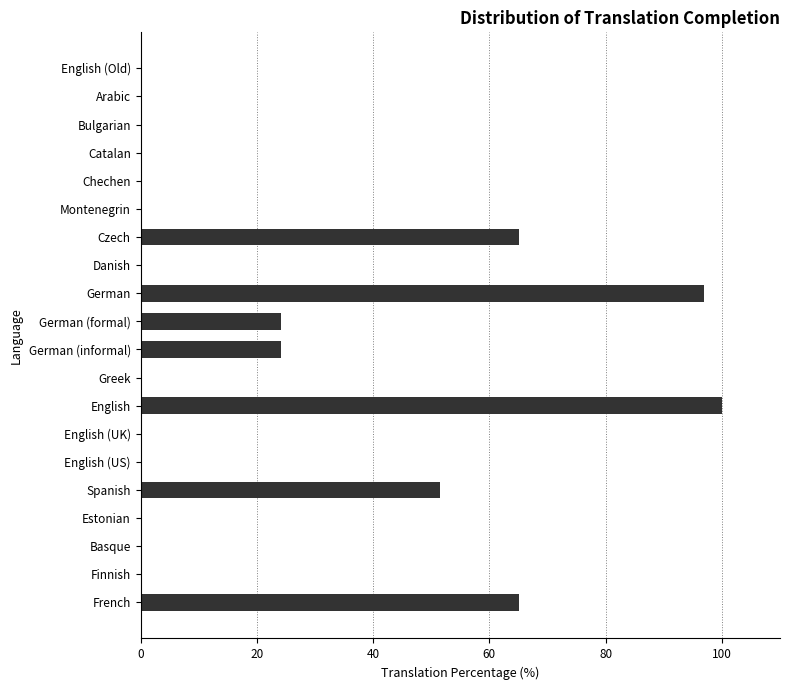

The value at German (informal) is 24.2. True or false?

True